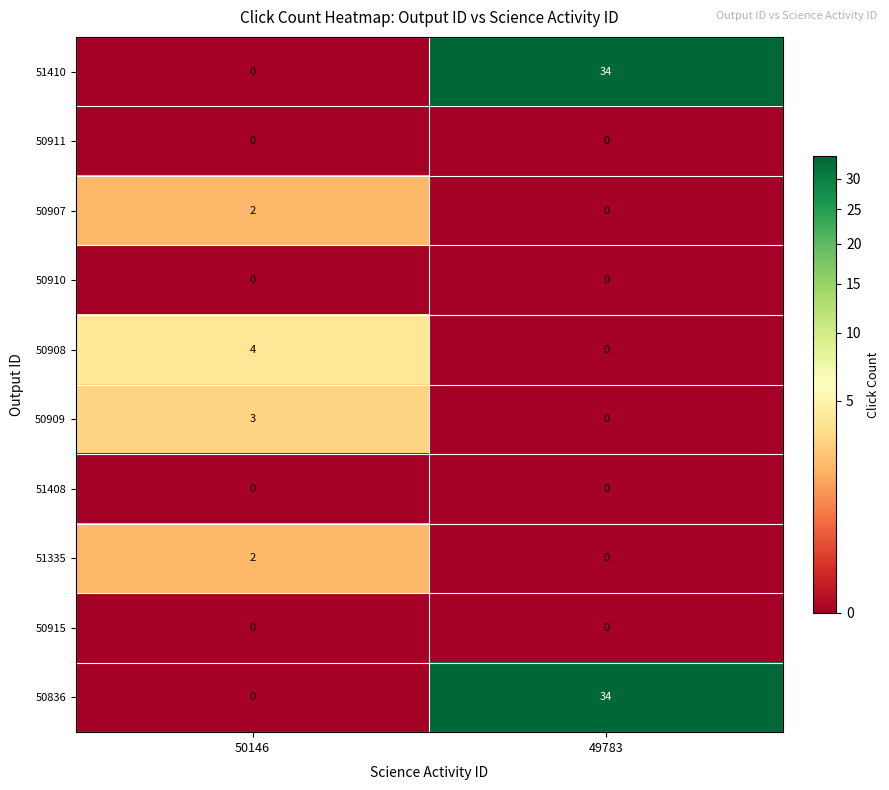

What is the difference between the highest and lowest values at 50146?

4